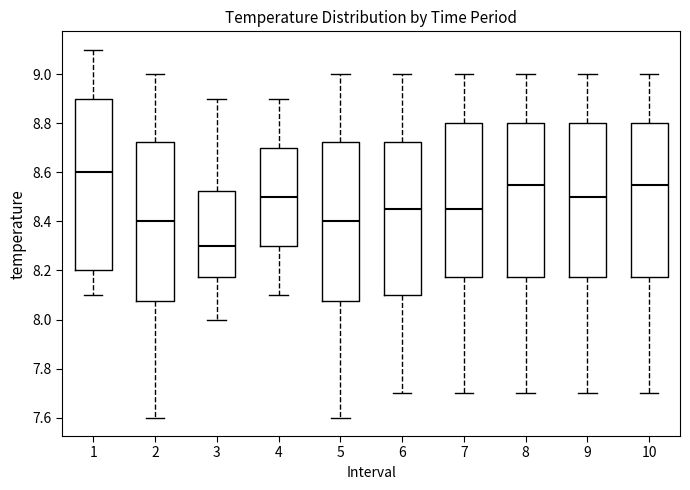

Reading left to right, transcribe this box plot: for each box, give where its median line is, the range the box spans, and where its two whiskers end, as read against the y-axis. The values are not printed on the chart, so give them approximately, as read against the axis.

1: median 8.60, box 8.20 to 8.90, whiskers 8.10 to 9.10
2: median 8.40, box 8.08 to 8.72, whiskers 7.60 to 9.00
3: median 8.30, box 8.18 to 8.52, whiskers 8.00 to 8.90
4: median 8.50, box 8.30 to 8.70, whiskers 8.10 to 8.90
5: median 8.40, box 8.08 to 8.72, whiskers 7.60 to 9.00
6: median 8.46, box 8.10 to 8.72, whiskers 7.70 to 9.00
7: median 8.46, box 8.18 to 8.80, whiskers 7.70 to 9.00
8: median 8.56, box 8.18 to 8.80, whiskers 7.70 to 9.00
9: median 8.50, box 8.18 to 8.80, whiskers 7.70 to 9.00
10: median 8.56, box 8.18 to 8.80, whiskers 7.70 to 9.00